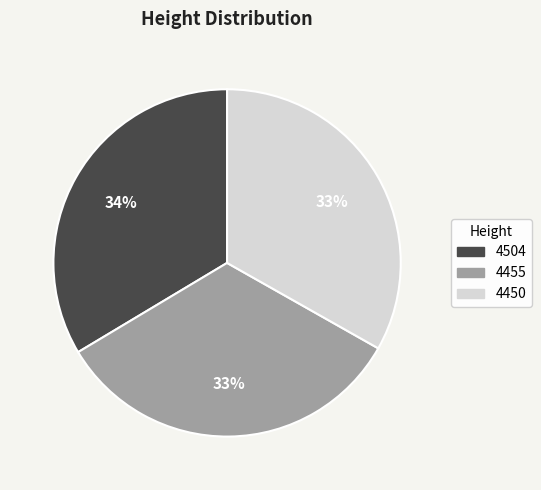

True or false: 4455 accounts for 33% of the total.

True